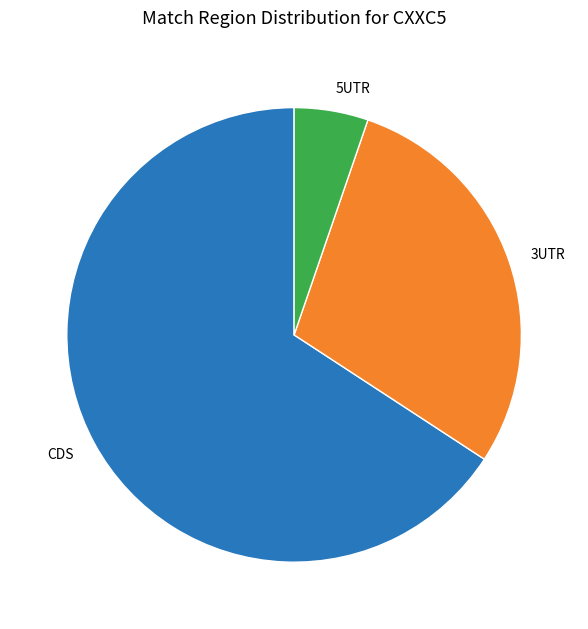

Which slice is the smallest?

5UTR